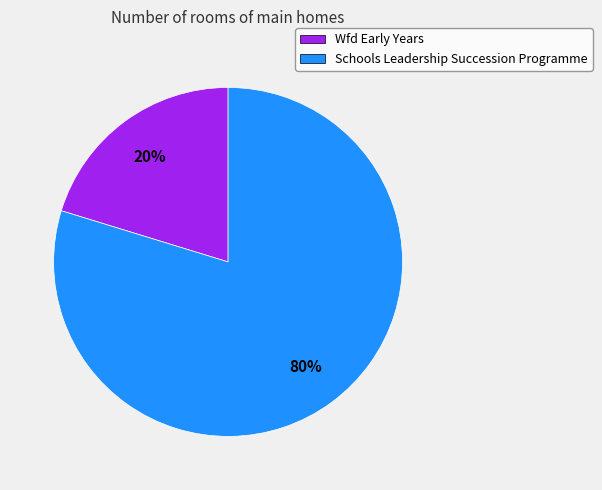

Is the sum of Wfd Early Years and Schools Leadership Succession Programme greater than half?

Yes